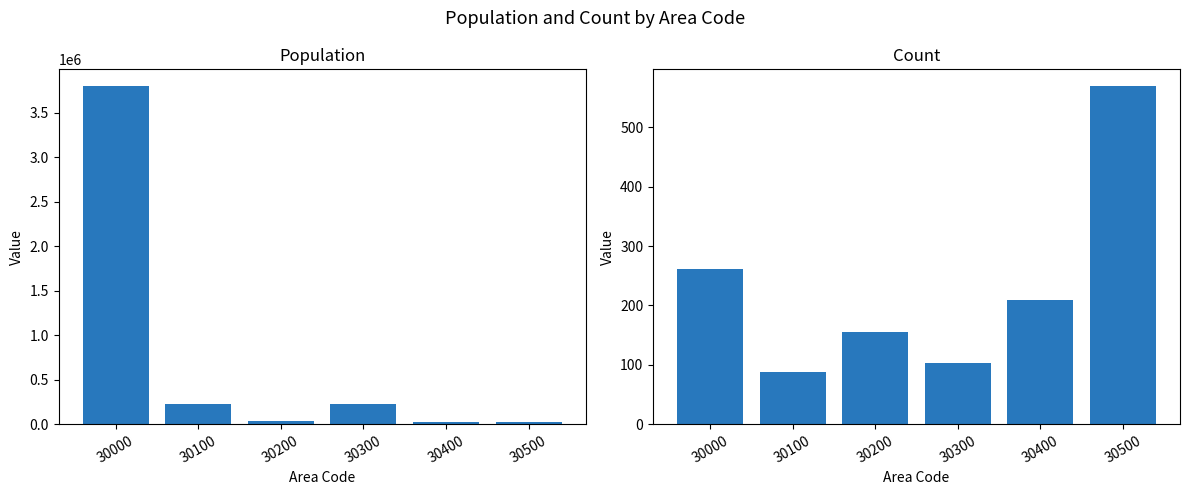

What is the difference between the second highest and second lowest values in the Population series?

201290